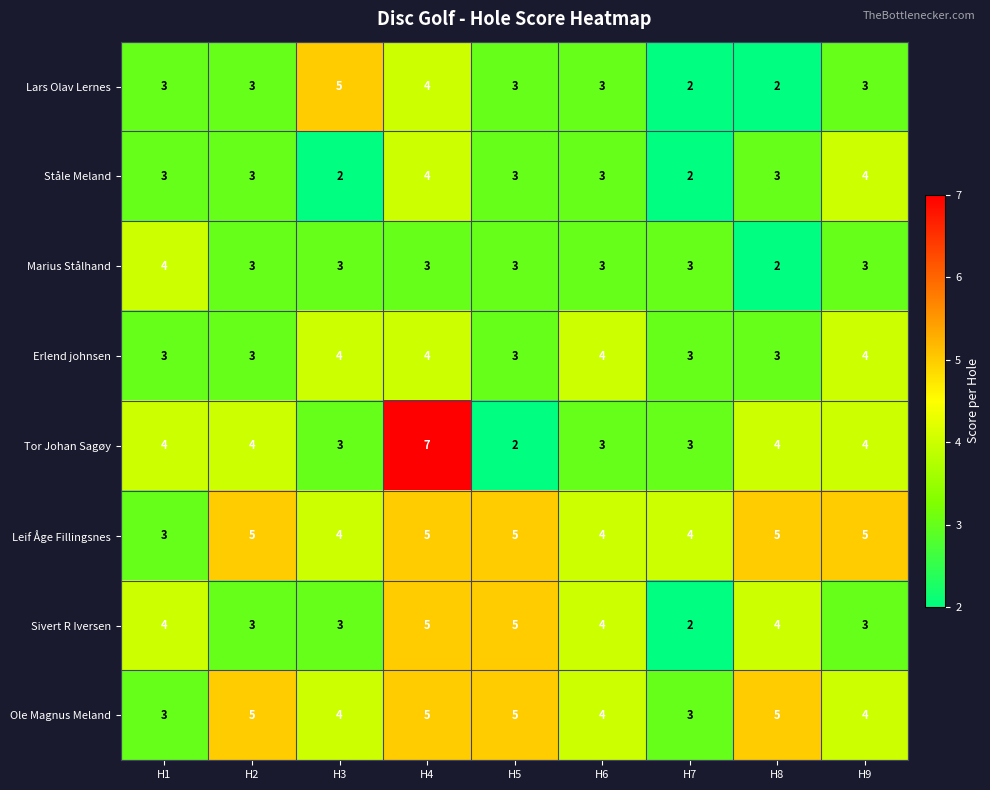

What is the sum of the Erlend johnsen values at H6 and H3?

8